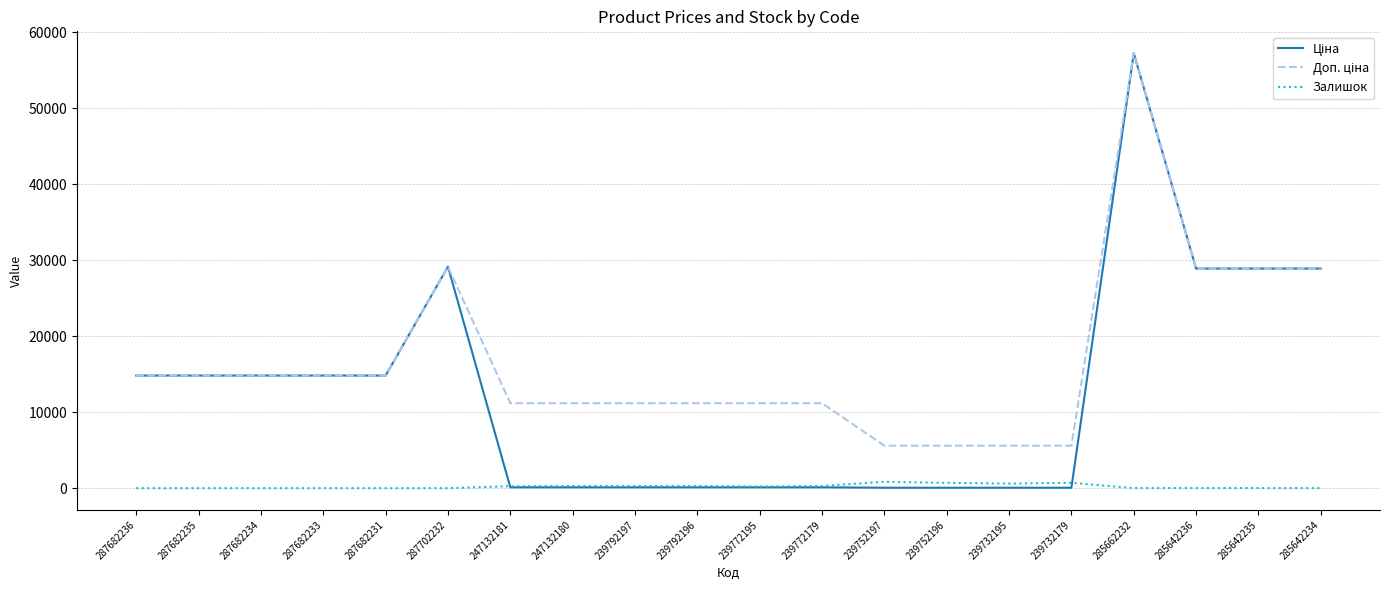

The Залишок series shows 289.0 at 239792197. True or false?

True